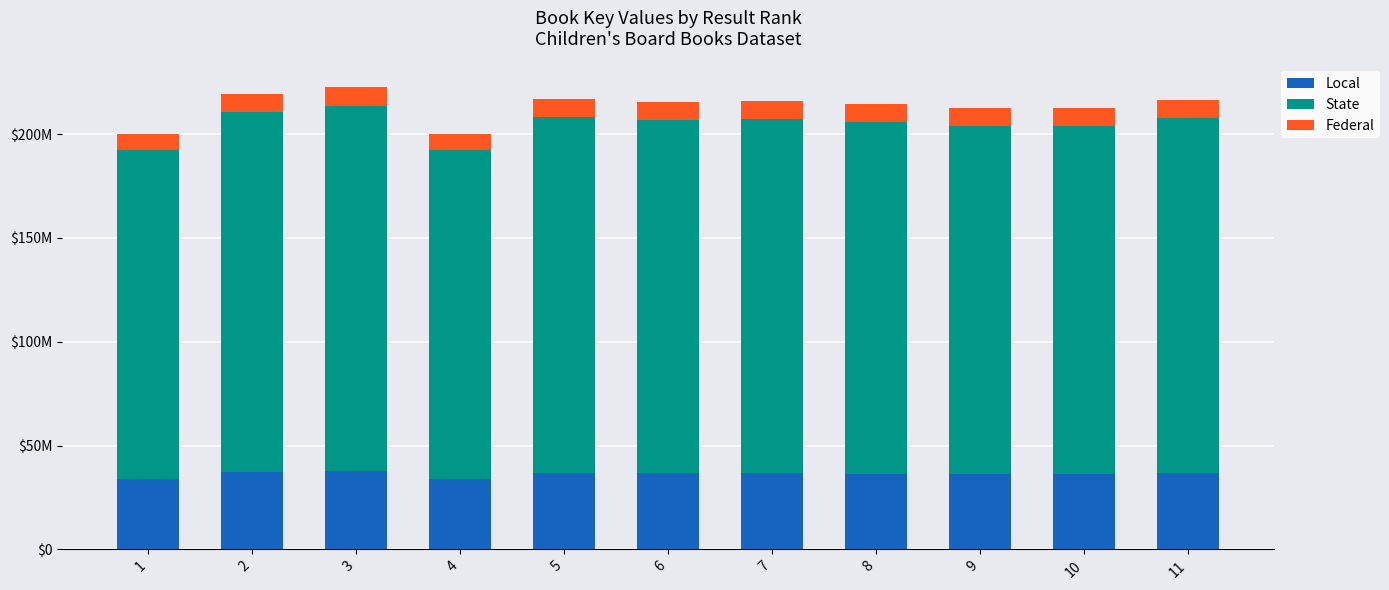

At which category is the sum across all series the highest?

3